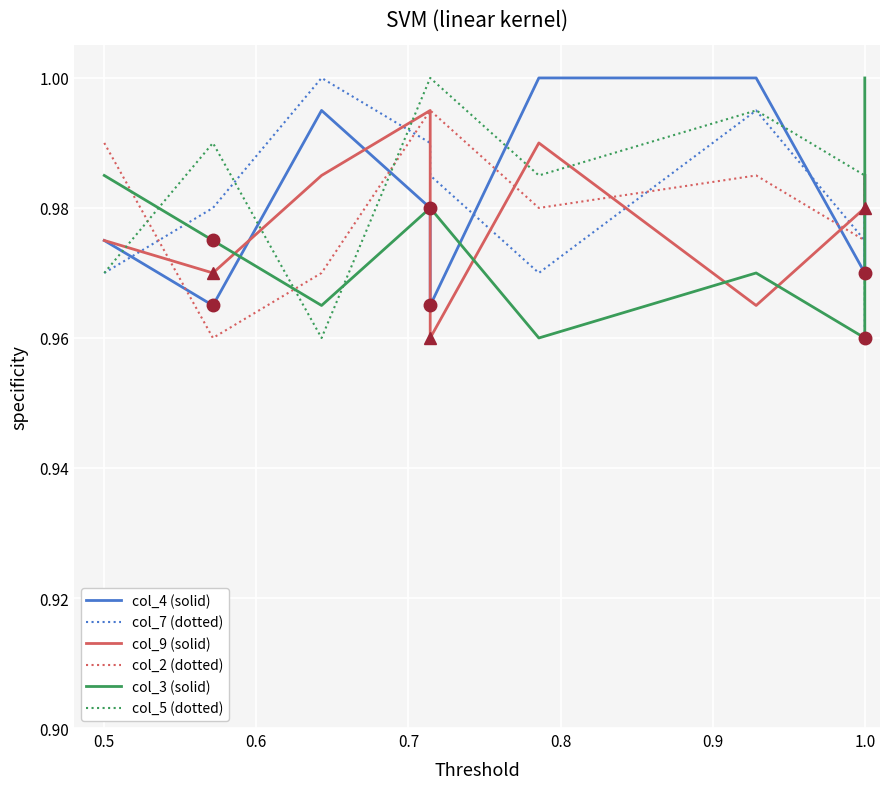

Rank the series by their maximum value, from highest to lowest.

col_4 (solid), col_7 (dotted), col_3 (solid), col_5 (dotted), col_9 (solid), col_2 (dotted)